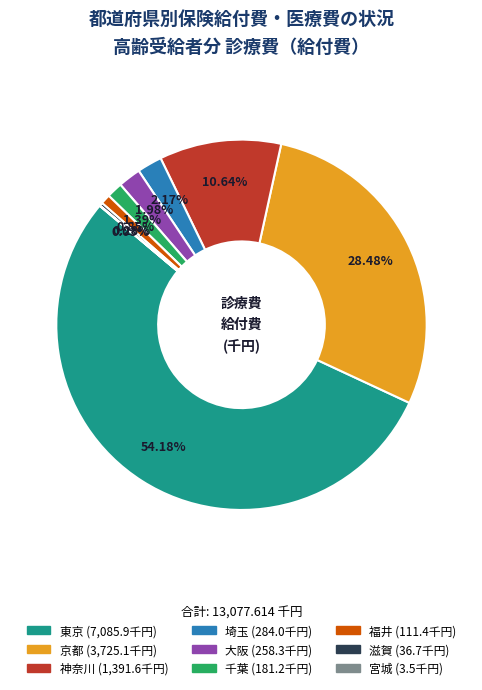

Is 京都 the majority of the pie?

No